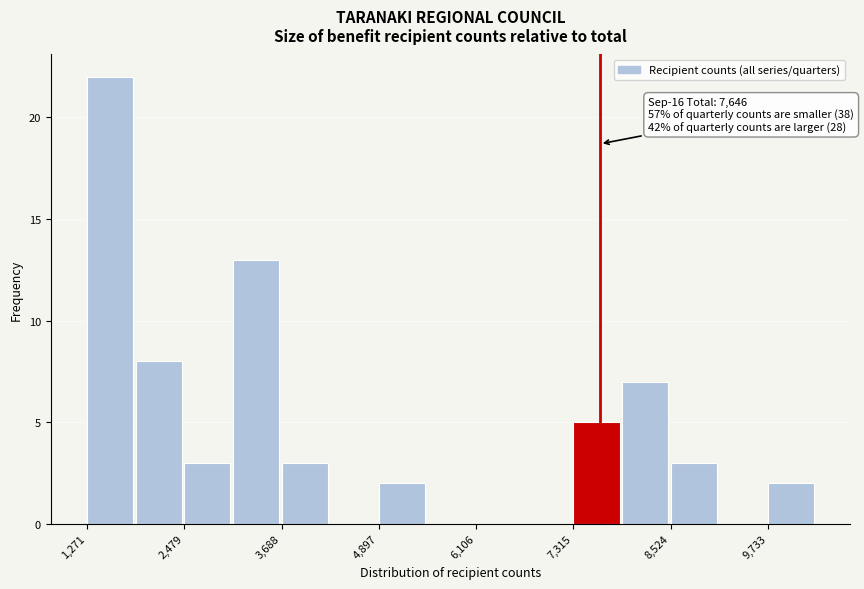

Around what value on the x-axis is the tallest bar? Give the approximate position of its centre, as read against the axis.

1600